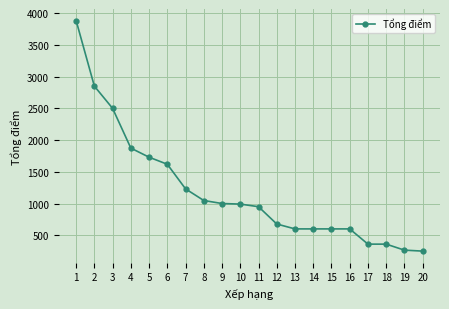

What is the value of the 3rd point from the left?

2500.0